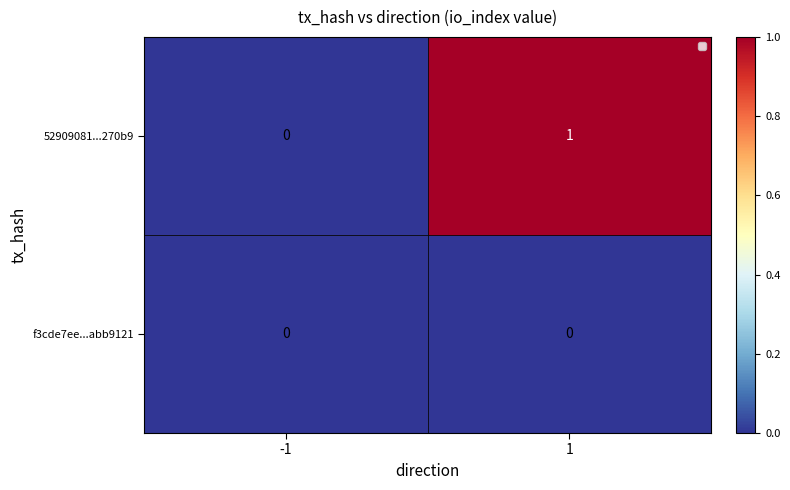

Which series has the largest range (max minus min)?

52909081...270b9